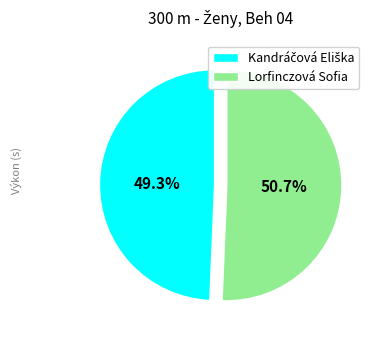

Is there any slice that represents more than half of the pie?

Yes